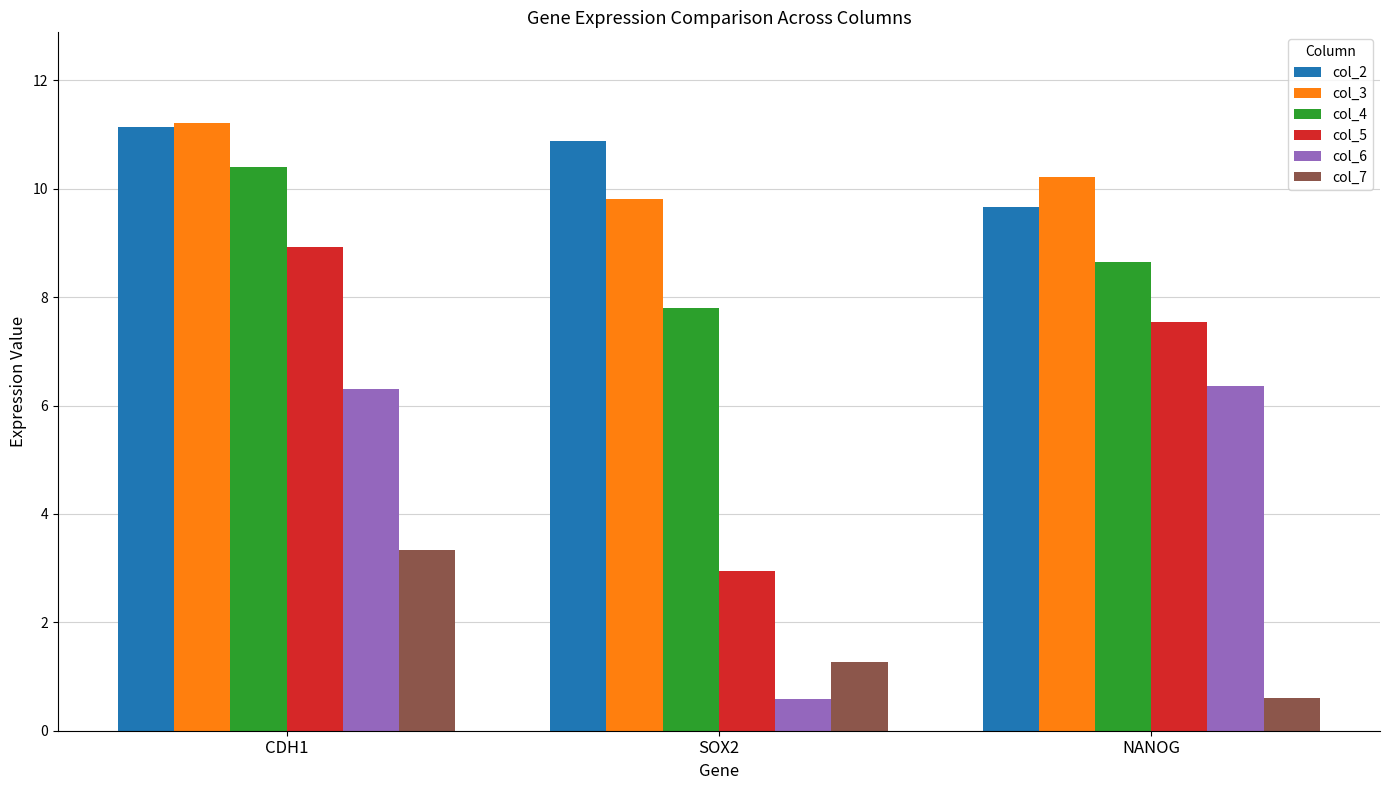

Count the number of categories in the chart.

3